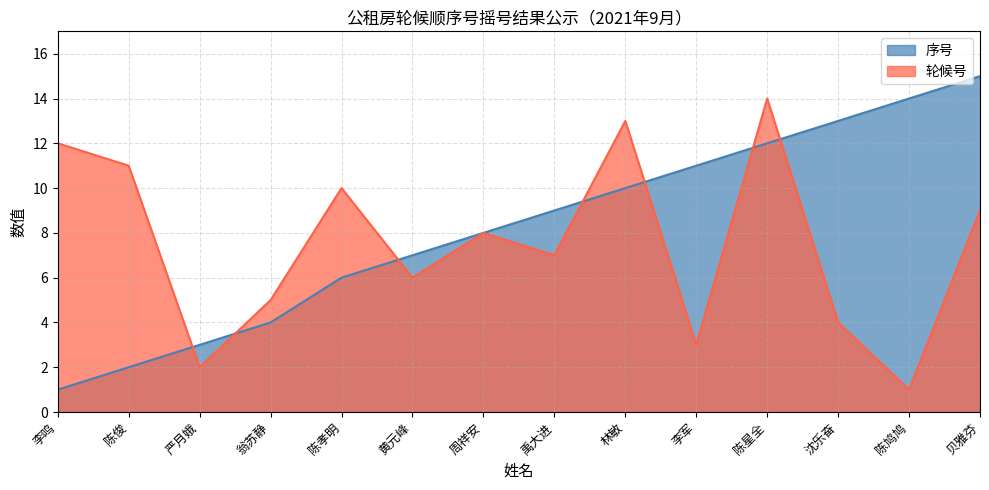

At how many categories does at least one series exceed 3?

13